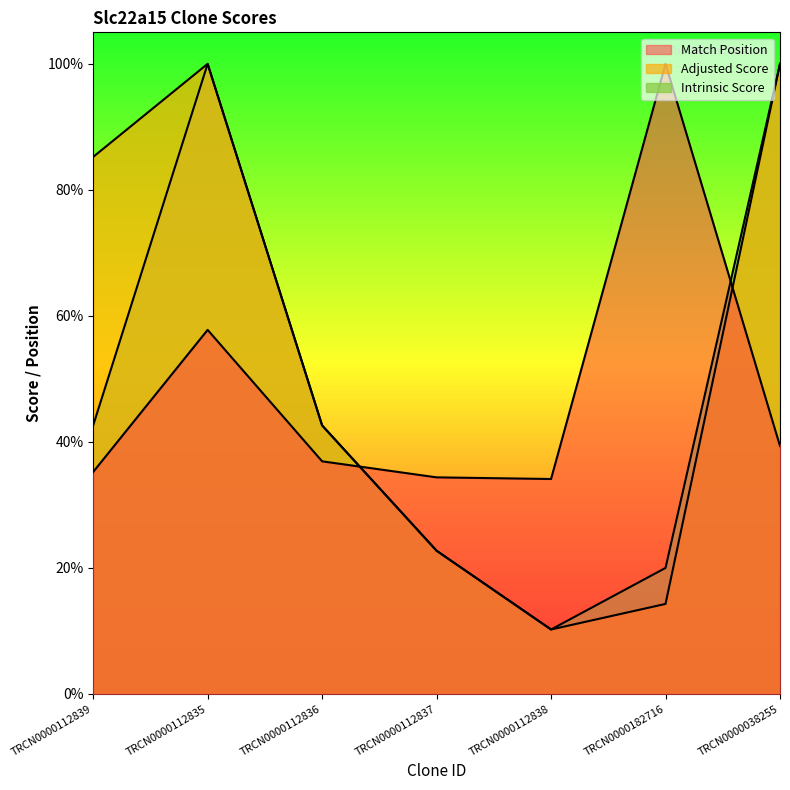

True or false: Adjusted Score and Intrinsic Score intersect in this chart.

False